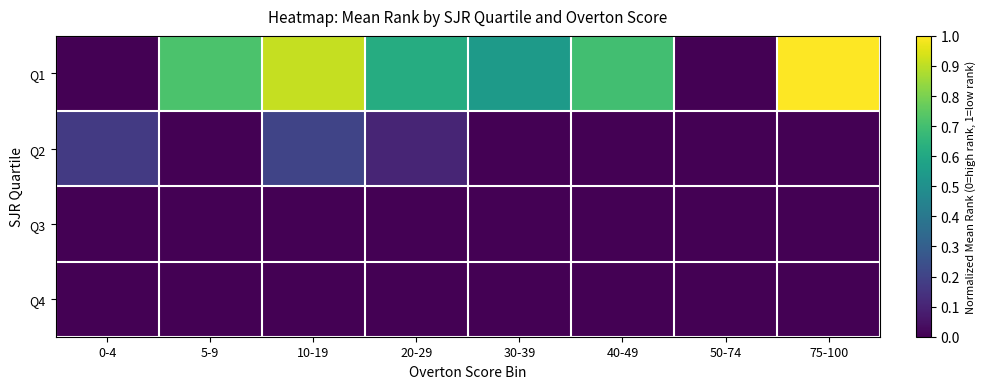

Which label corresponds to the largest value in the chart?

75-100